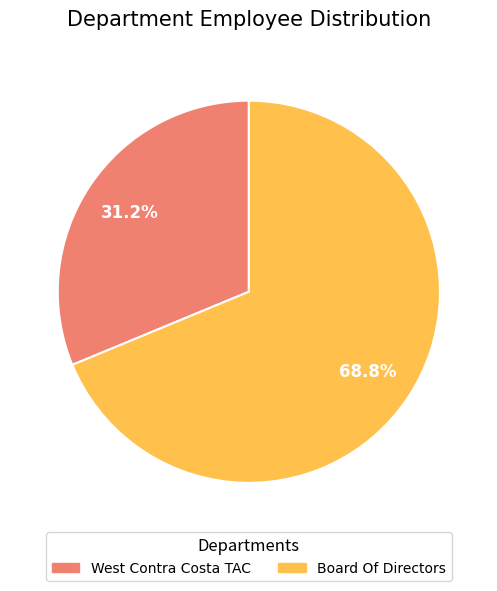

Between Board Of Directors and West Contra Costa TAC, which is larger?

Board Of Directors